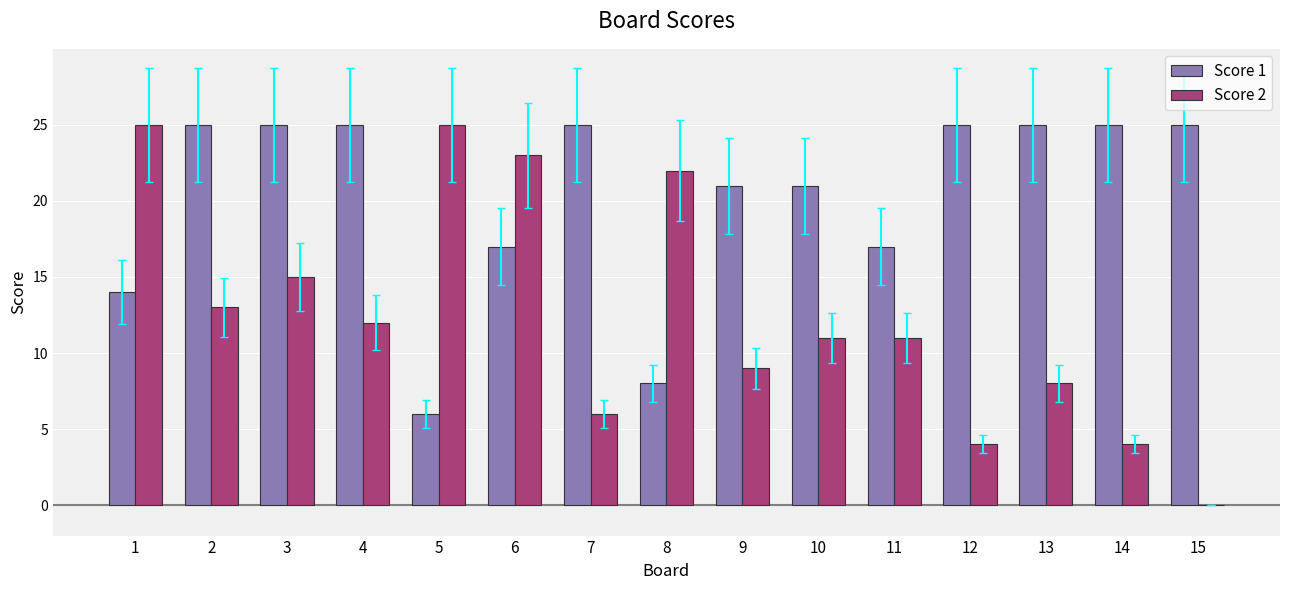

What is the spread (max minus min) of values at 9?

12